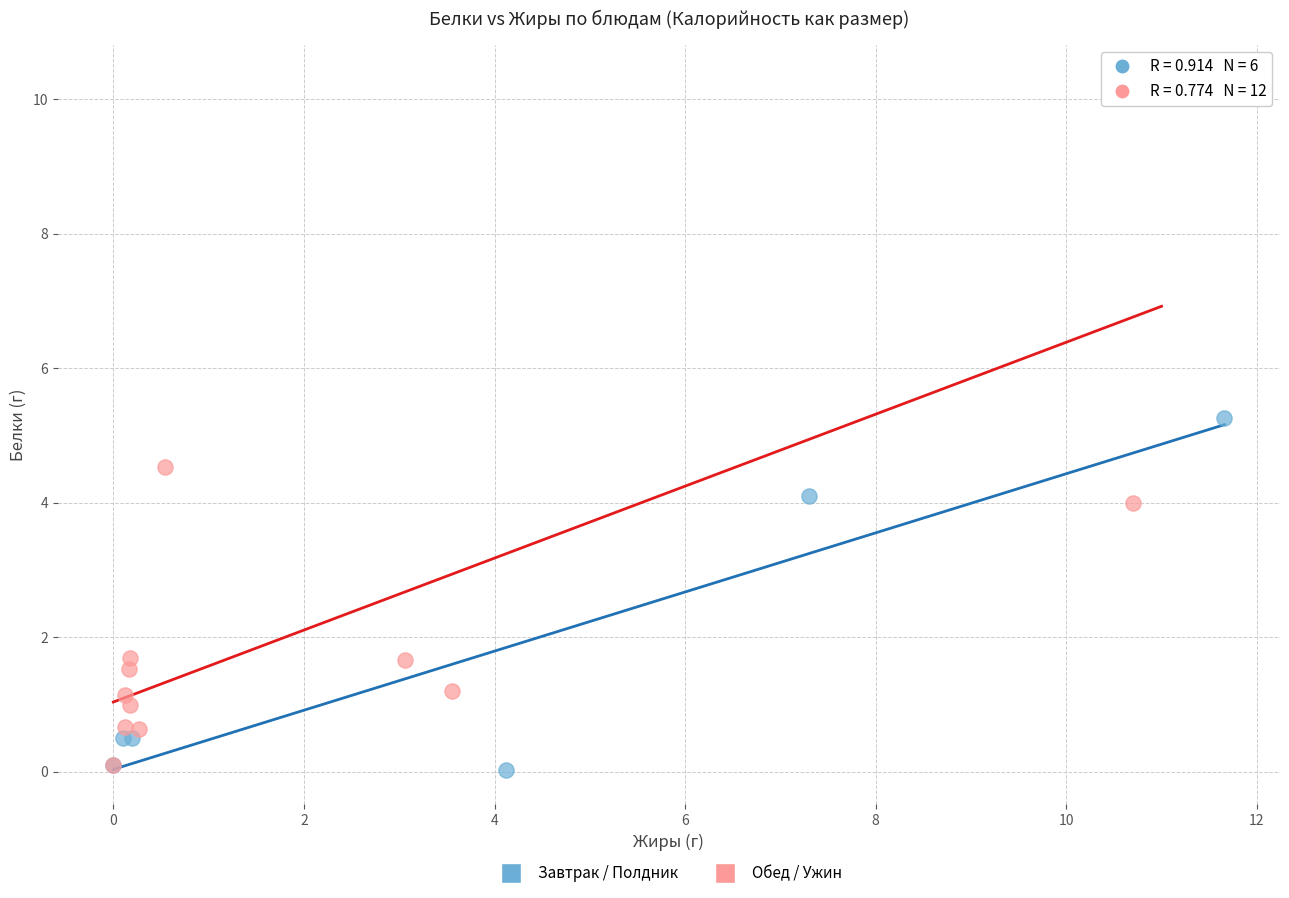

Which series contains the highest Y value?

Обед / Ужин